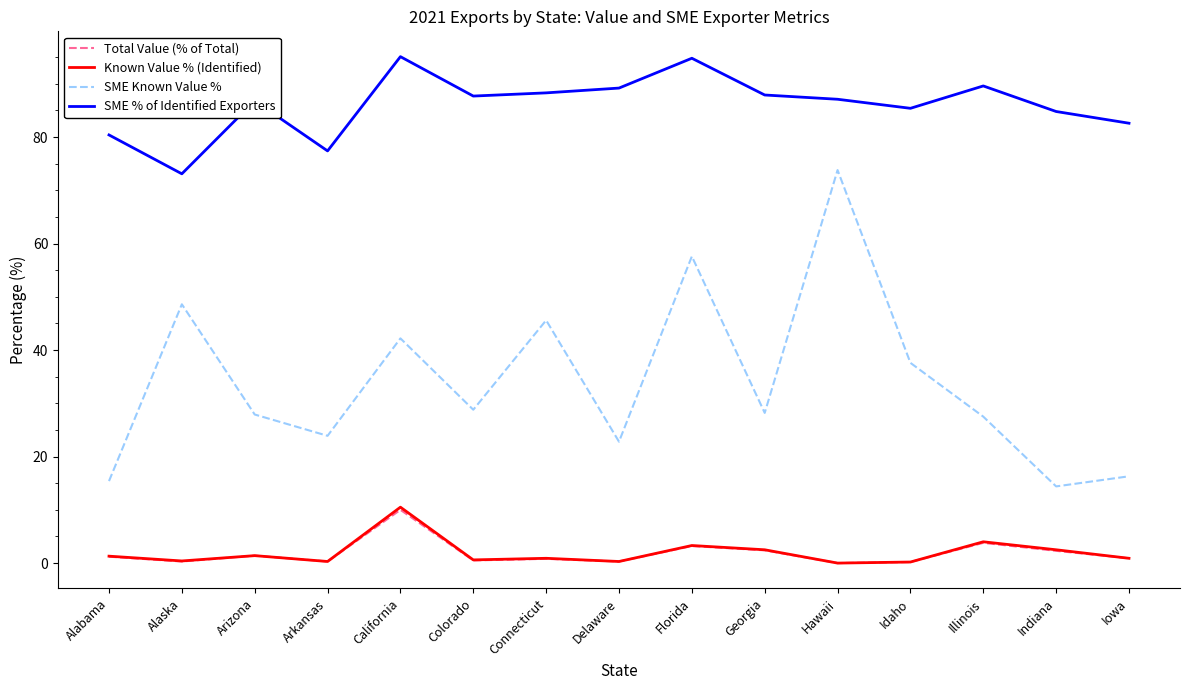

True or false: SME % of Identified Exporters and Known Value % (Identified) cross at least once.

False